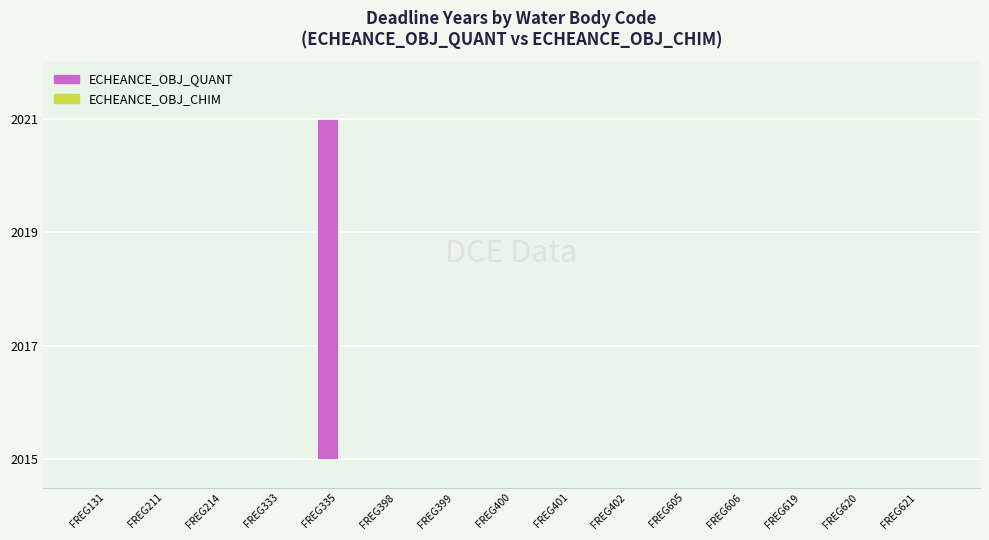

At which category does the chart reach its minimum across all series?

FREG131